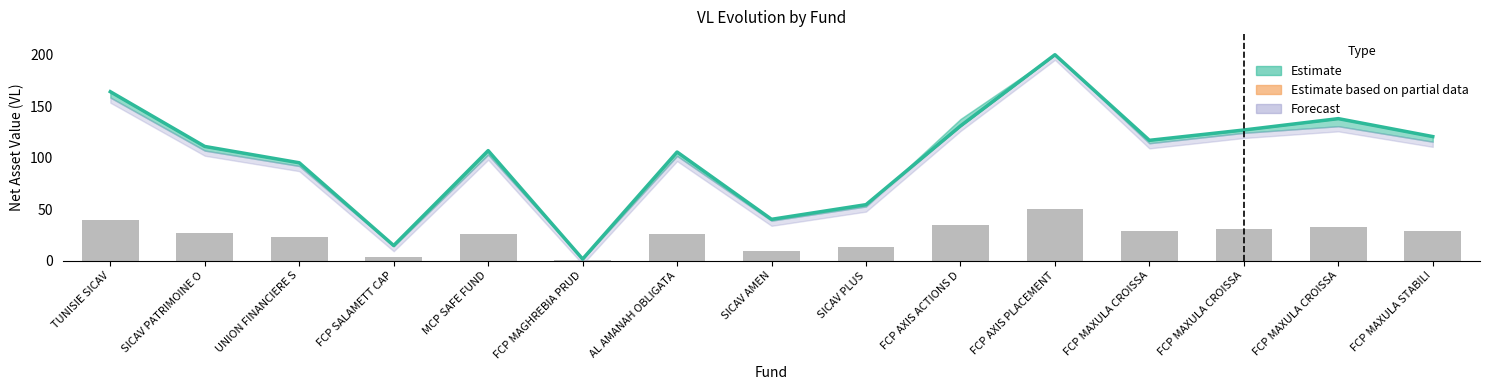

The value at FCP AXIS ACTIONS D is 71.6. True or false?

False